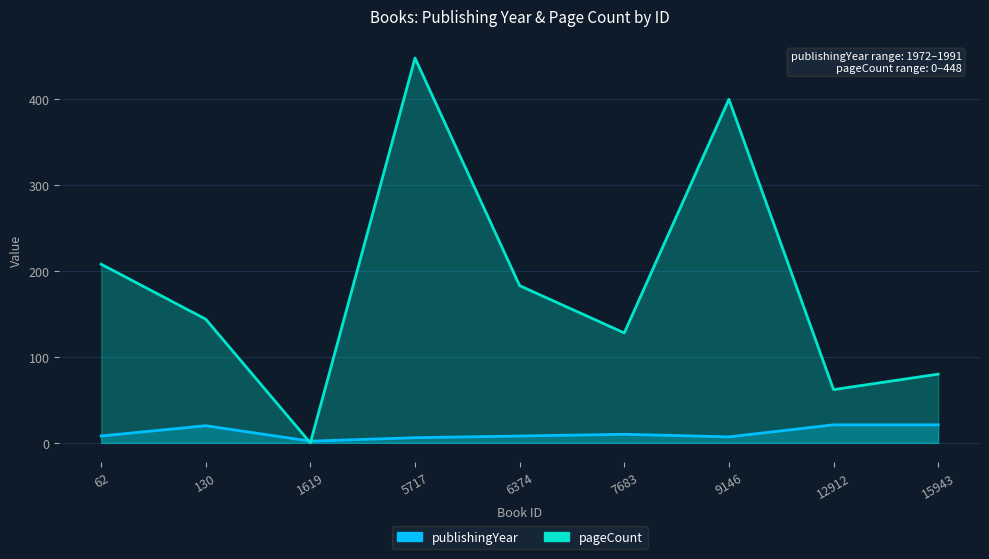

True or false: publishingYear has more than 0 interior local peaks.

True